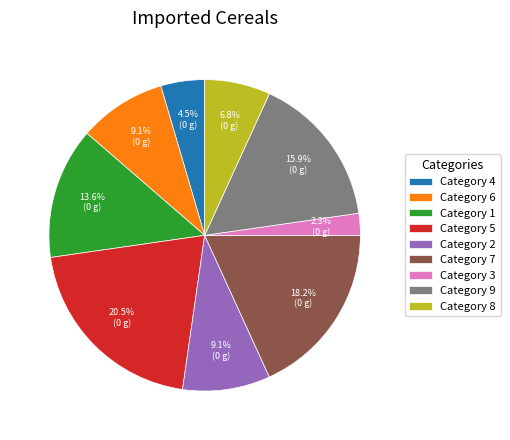

What portion of the pie excludes Category 4?

95.5%